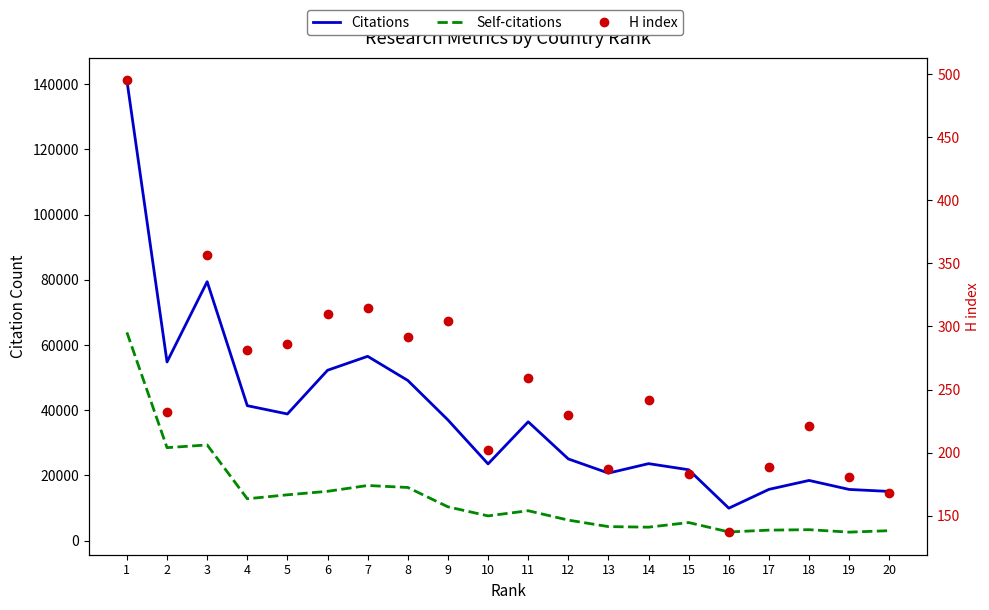

Rank the series by their maximum value, from highest to lowest.

Citations, Self-citations, H index